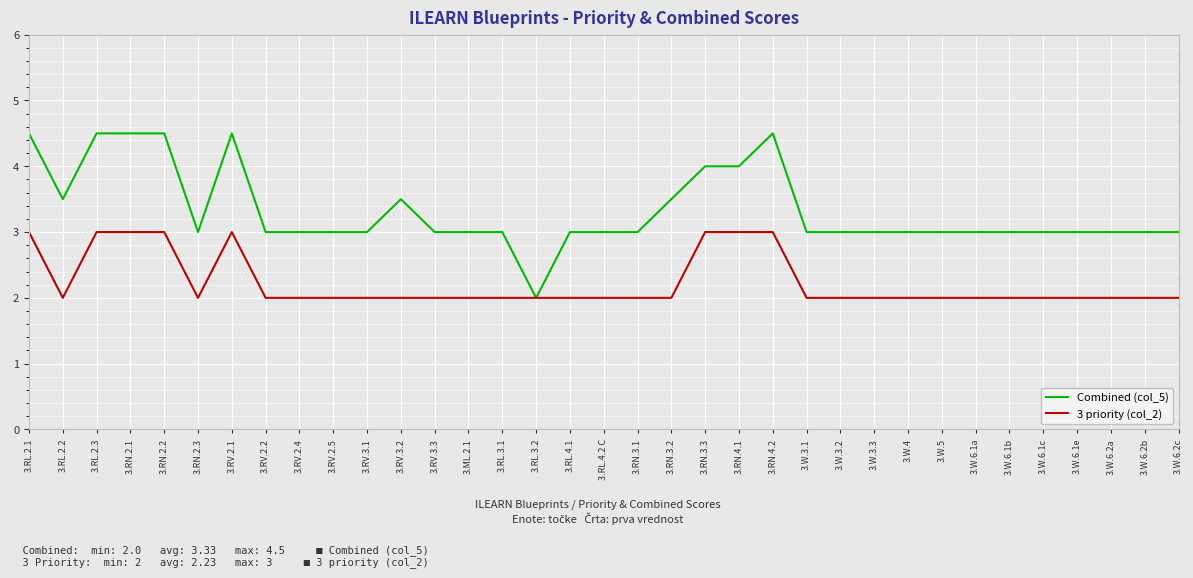

What is the difference between the highest and lowest values at 3.W.6.2c?

1.0